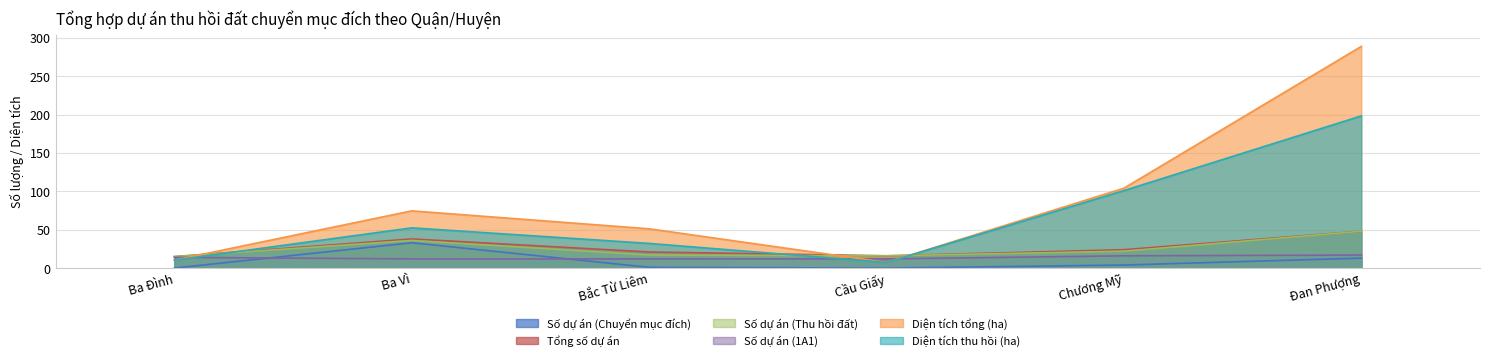

Reading left to right, list all the values displayed in this chart.

Số dự án (Chuyển mục đích): Ba Đình=0.0	Ba Vì=33.0	Bắc Từ Liêm=1.0	Cầu Giấy=0.0	Chương Mỹ=4.0	Đan Phượng=13.0
Tổng số dự án: Ba Đình=15.0	Ba Vì=38.0	Bắc Từ Liêm=21.0	Cầu Giấy=16.0	Chương Mỹ=24.0	Đan Phượng=48.0
Số dự án (Thu hồi đất): Ba Đình=15.0	Ba Vì=36.0	Bắc Từ Liêm=17.0	Cầu Giấy=16.0	Chương Mỹ=22.0	Đan Phượng=48.0
Số dự án (1A1): Ba Đình=14.0	Ba Vì=12.0	Bắc Từ Liêm=12.0	Cầu Giấy=12.0	Chương Mỹ=16.0	Đan Phượng=17.0
Diện tích tổng (ha): Ba Đình=10.4	Ba Vì=74.6	Bắc Từ Liêm=51.2	Cầu Giấy=7.4	Chương Mỹ=104.1	Đan Phượng=289.0
Diện tích thu hồi (ha): Ba Đình=10.4	Ba Vì=52.4	Bắc Từ Liêm=32.2	Cầu Giấy=7.4	Chương Mỹ=101.0	Đan Phượng=198.4